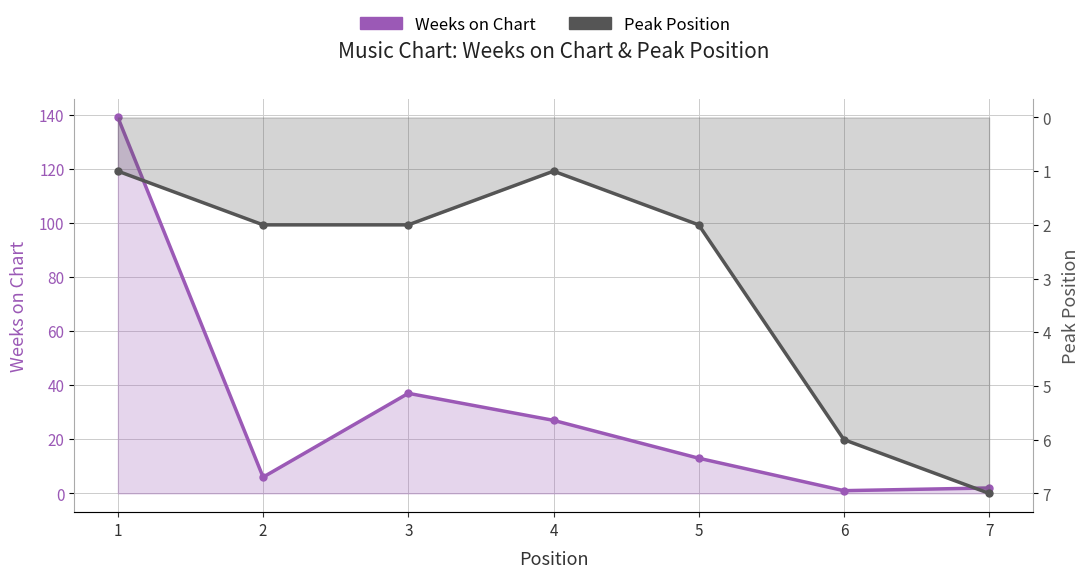

At which label does Peak Position first exceed 2?

6